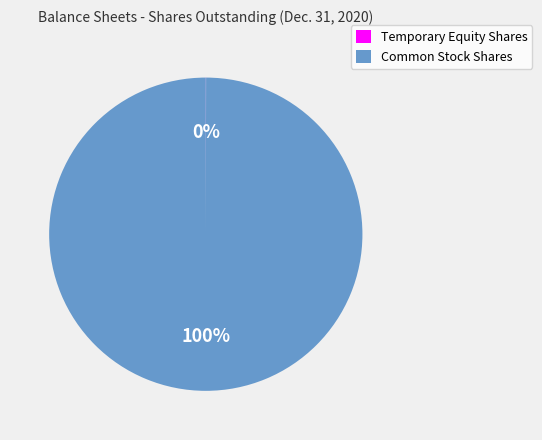

The Common Stock Shares slice represents 89% of the pie. True or false?

False